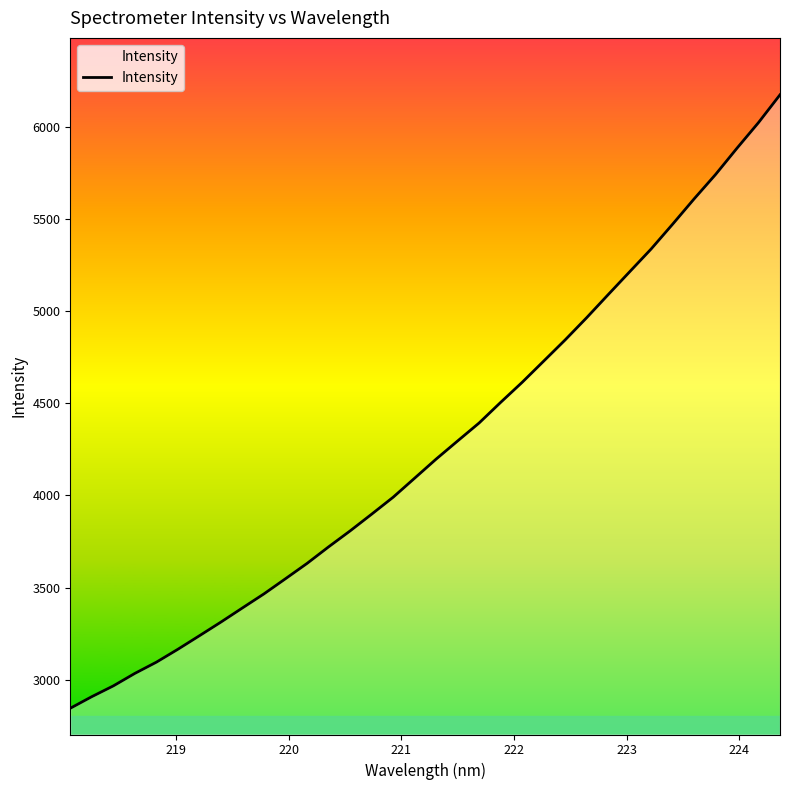

What is the difference between the maximum and minimum values?

3326.7